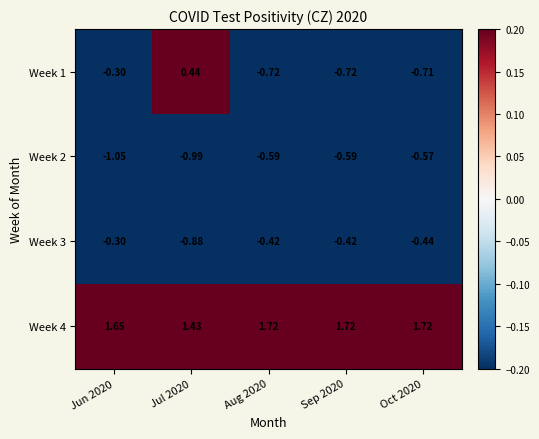

Is the value of Week 1 at Jun 2020 greater than the value of Week 2 at Oct 2020?

Yes